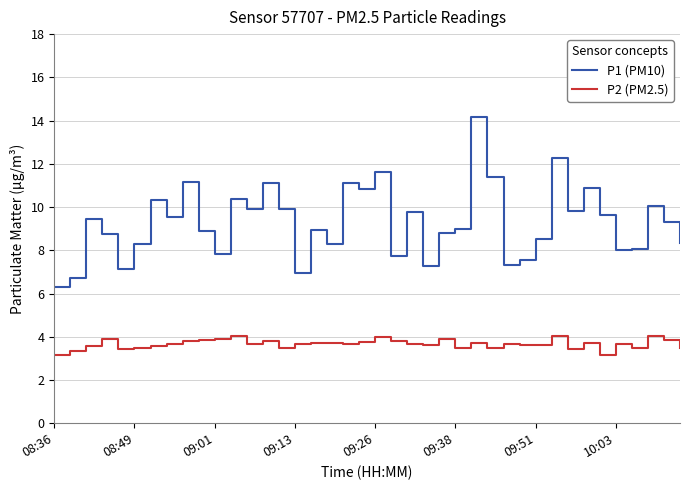

Rank the series by their maximum value, from highest to lowest.

P1 (PM10), P2 (PM2.5)